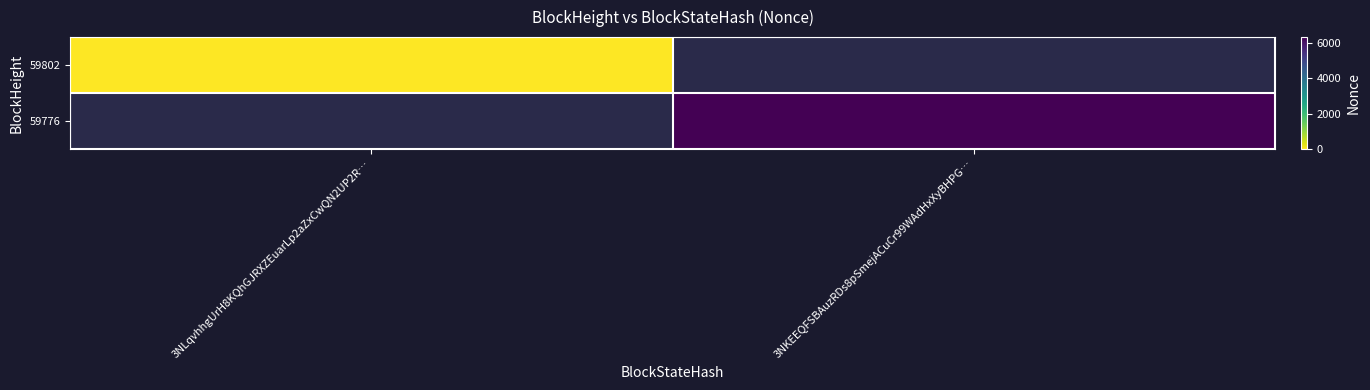

True or false: 59802 has a value of 0.0 at 3NLqvhhgUrH8KQhGJRXZEuarLp2aZxCwQN2UP2R….

True